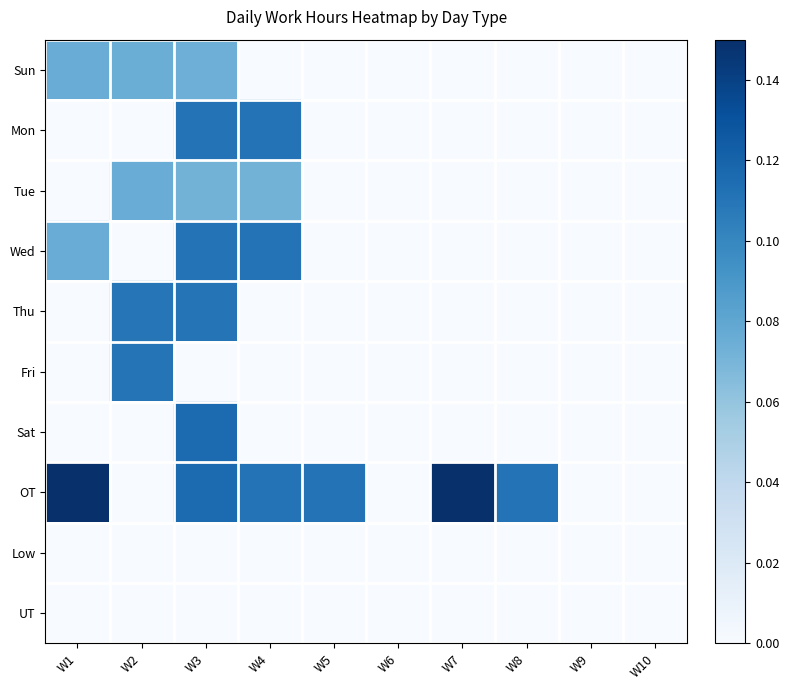

How many distinct data groups are displayed?

10